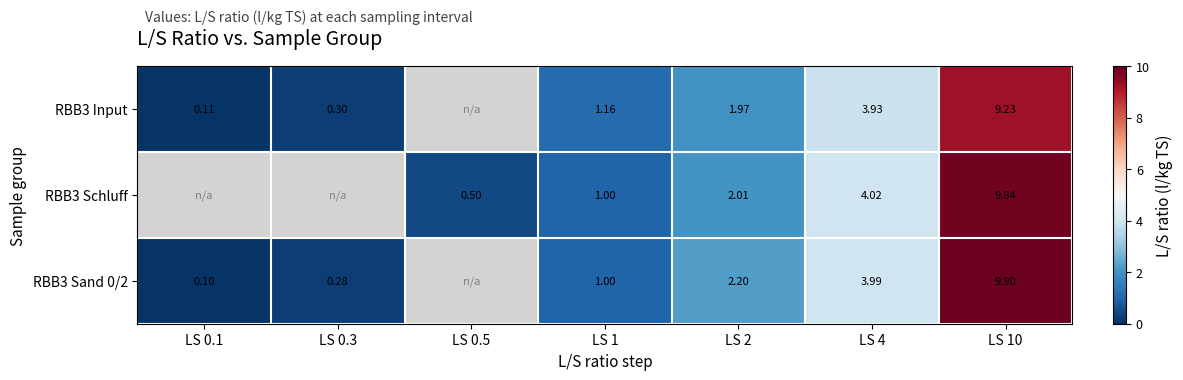

How many values in RBB3 Input are above zero?

6